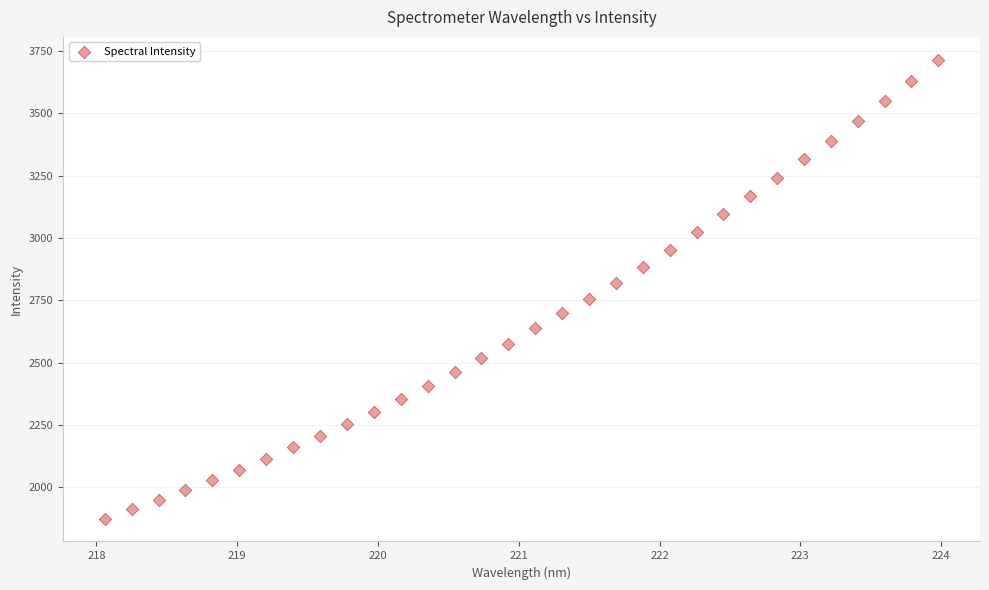

What is the range of X values (max minus min)?

5.9